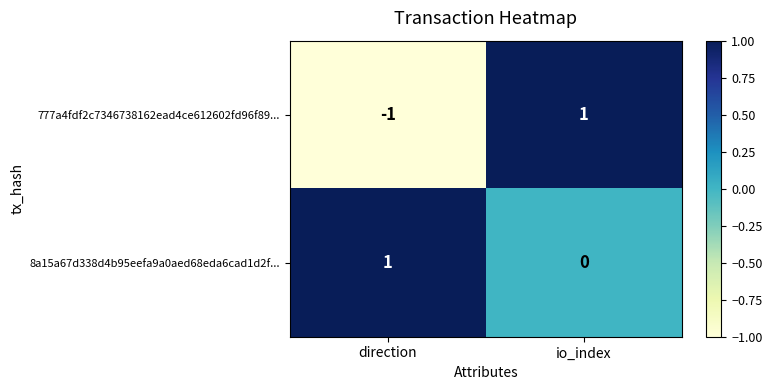

The value of 777a4fdf2c7346738162ead4ce612602fd96f89... at io_index is 1. True or false?

True